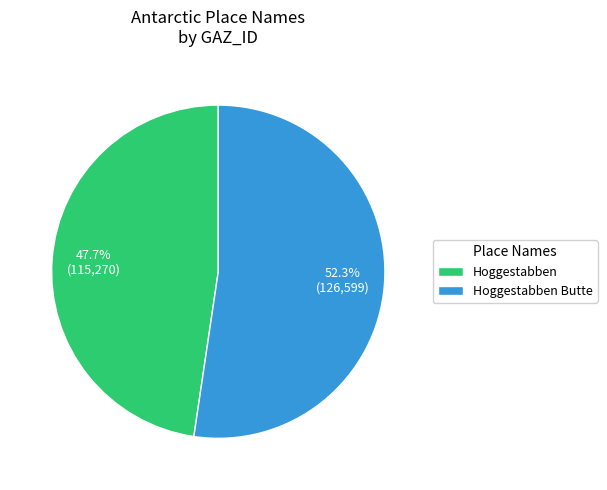

To the nearest percent, what percentage of the pie is Hoggestabben?

48%